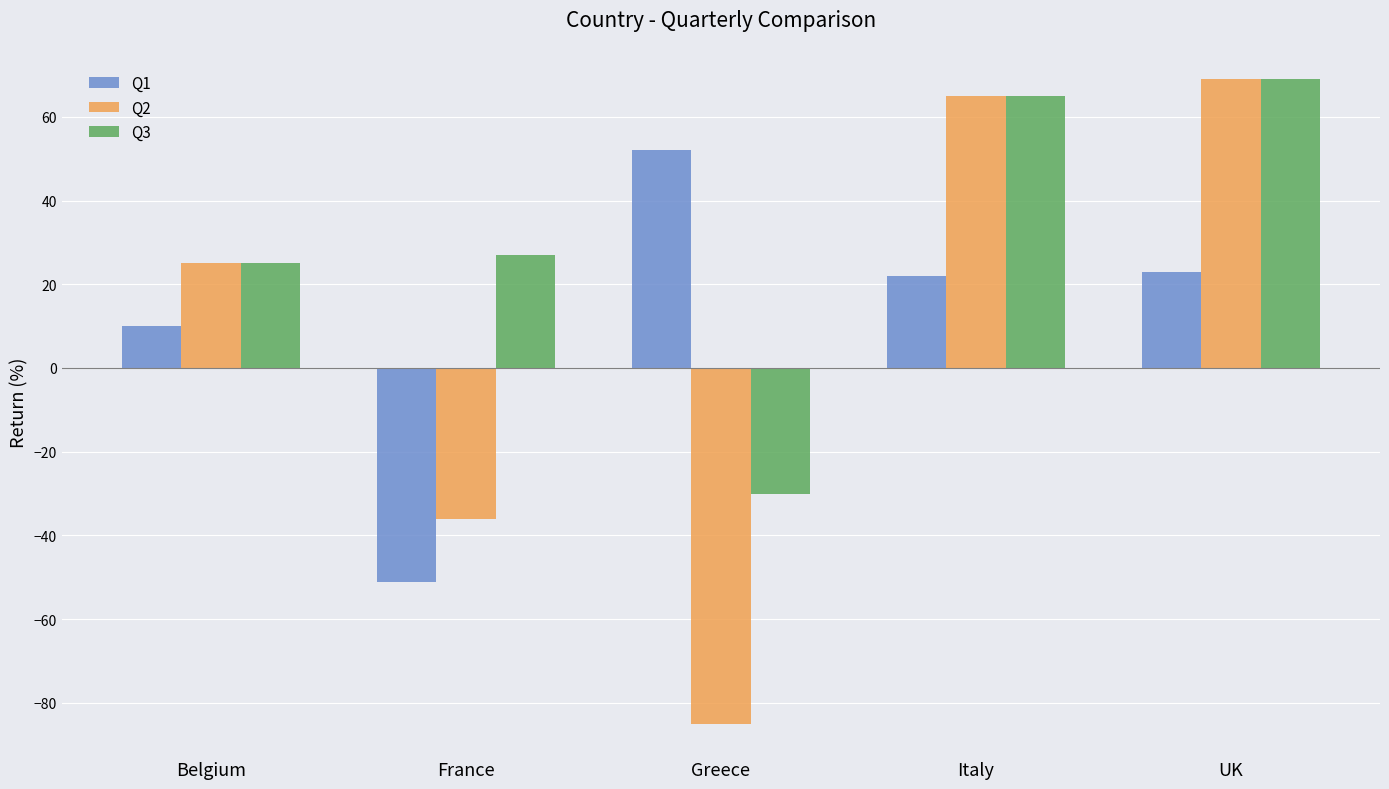

Reading left to right, list all the values displayed in this chart.

Q1: 10	-51	52	22	23
Q2: 25	-36	-85	65	69
Q3: 25	27	-30	65	69